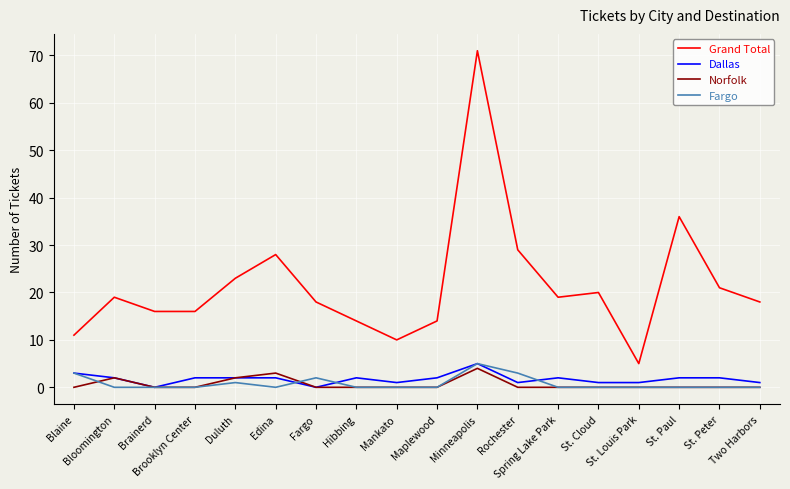

True or false: Fargo and Grand Total cross at least once.

False